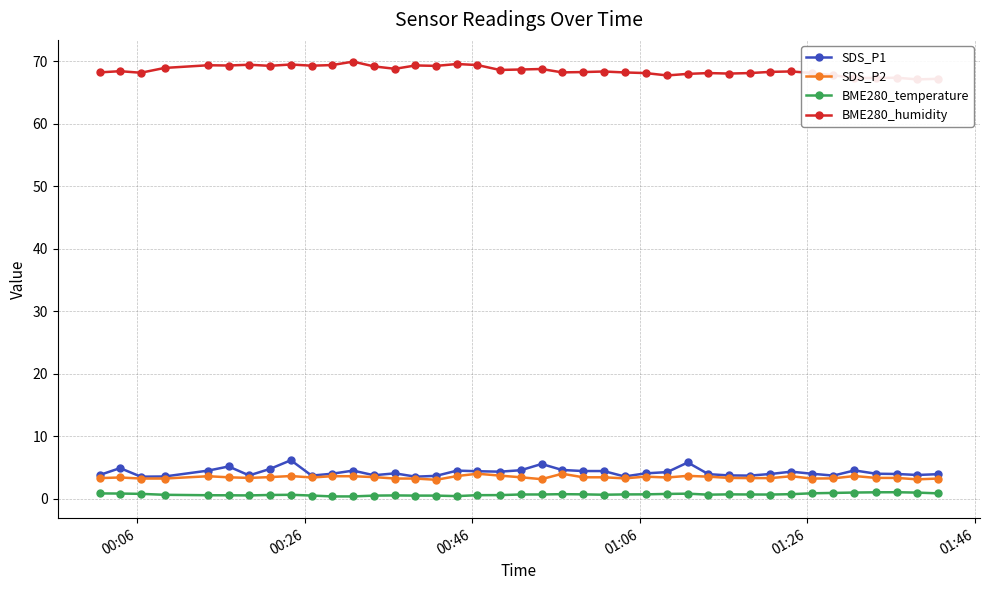

True or false: BME280_humidity and SDS_P1 intersect in this chart.

False